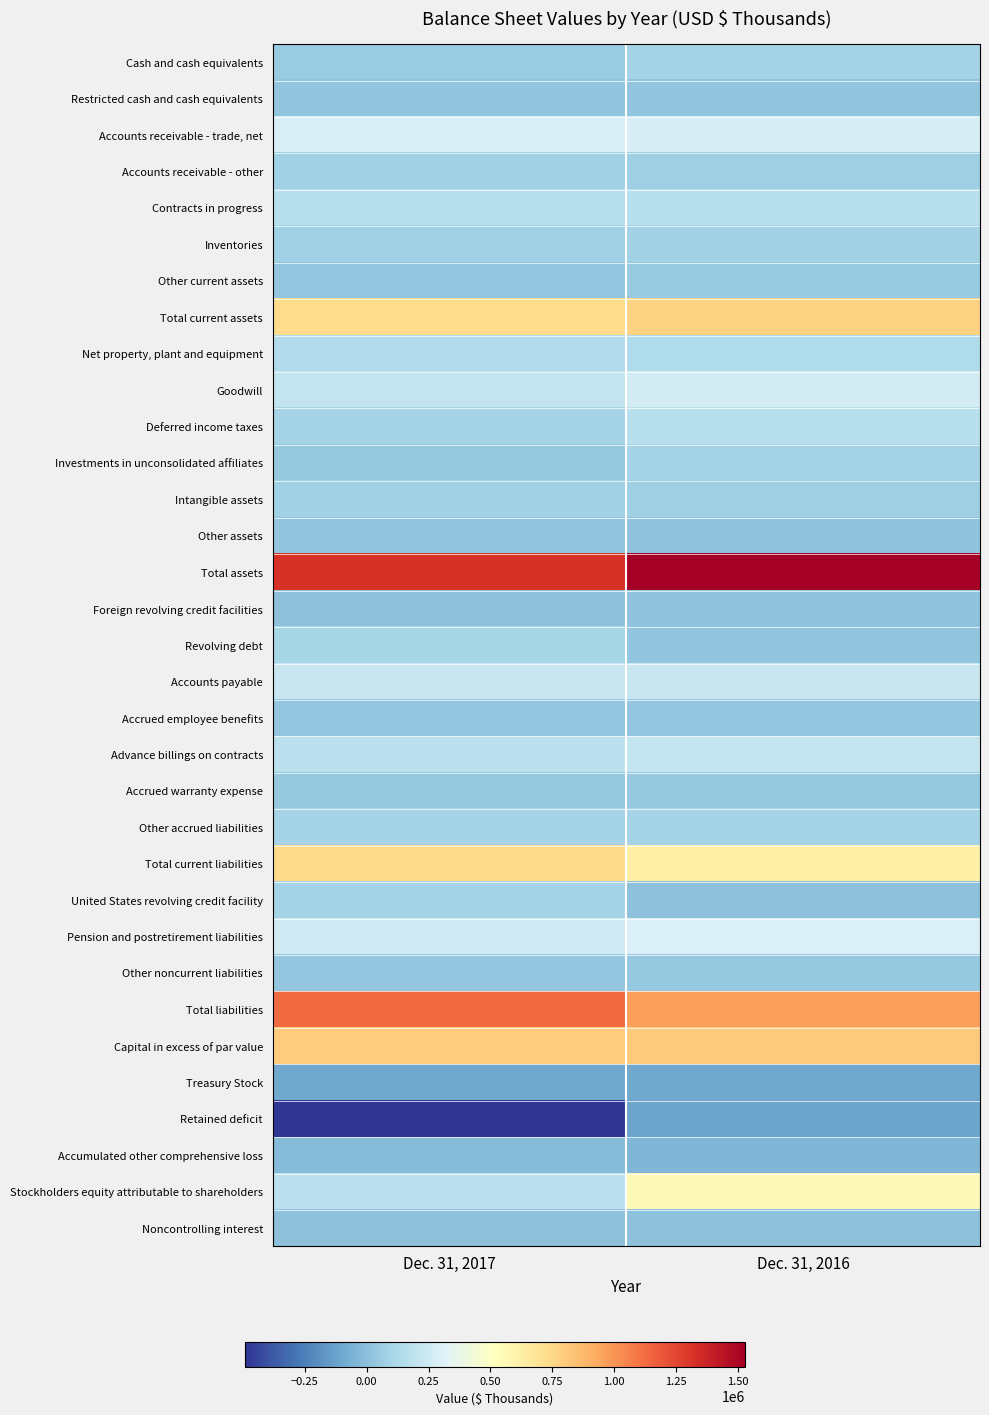

At which category is the sum across all series the highest?

Dec. 31, 2016